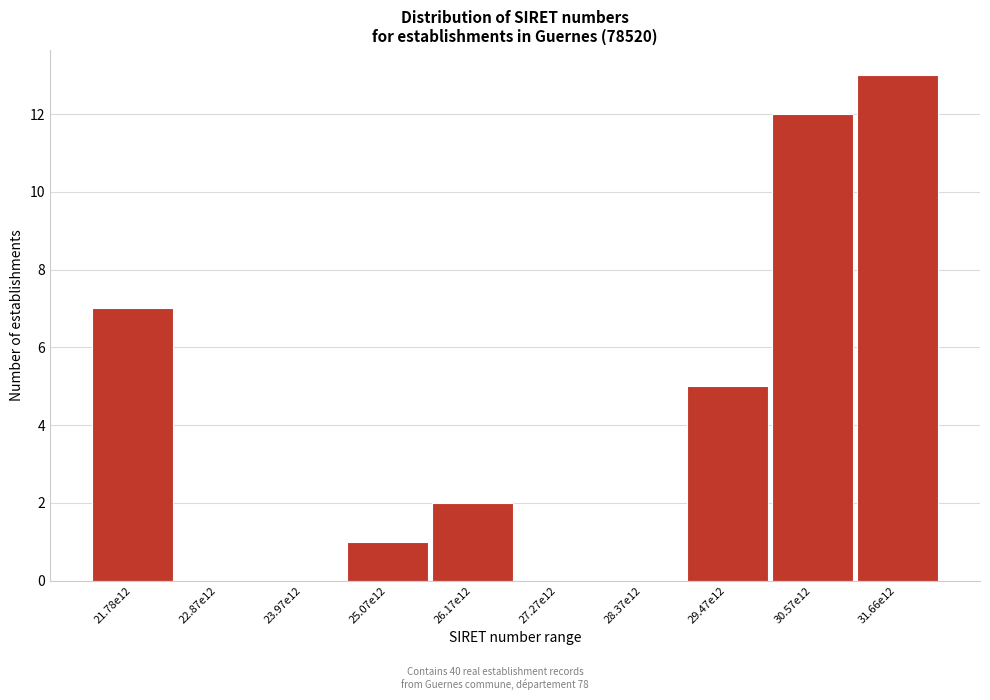

Reading right to left, what are all the values shown in this chart?

31.66e12=13	30.57e12=12	29.47e12=5	28.37e12=0	27.27e12=0	26.17e12=2	25.07e12=1	23.97e12=0	22.87e12=0	21.78e12=7